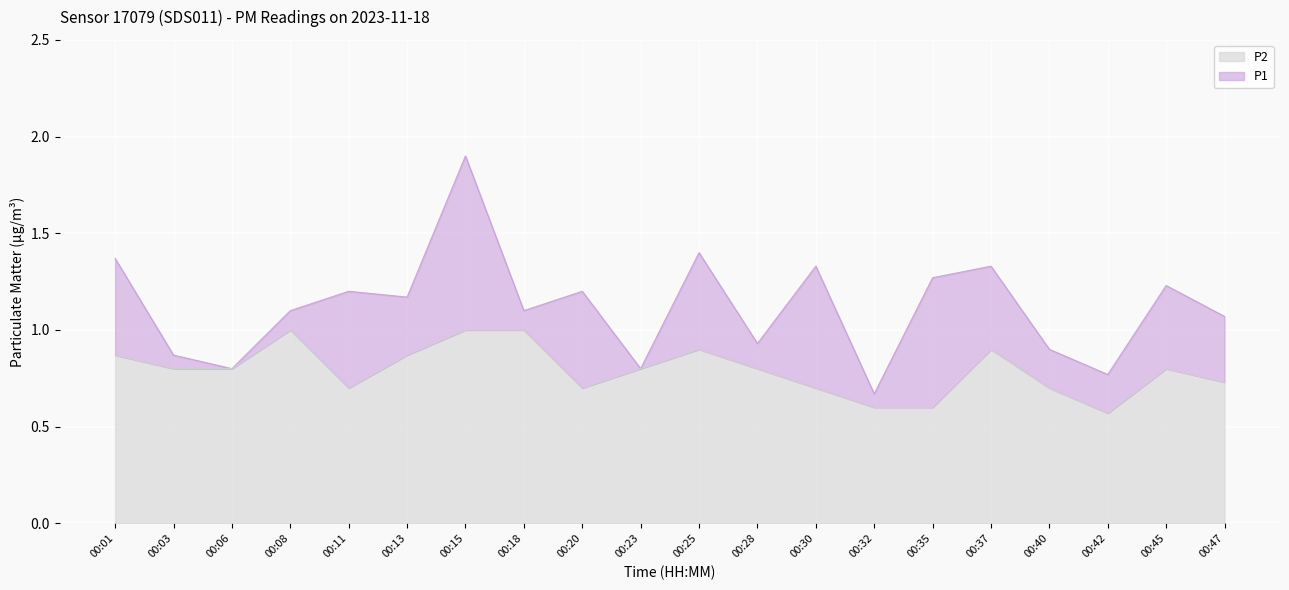

True or false: P1 and P2 cross at least once.

False